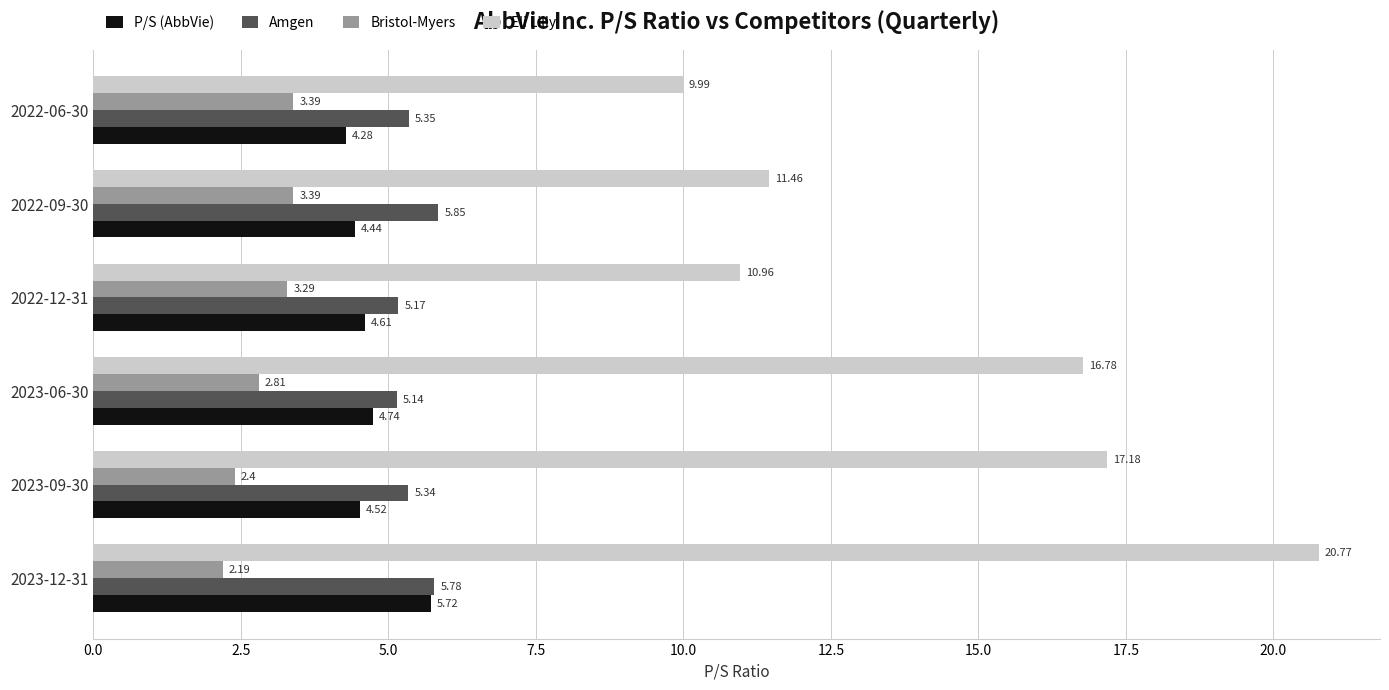

Rank the series by their maximum value, from highest to lowest.

Eli Lilly, Amgen, P/S (AbbVie), Bristol-Myers